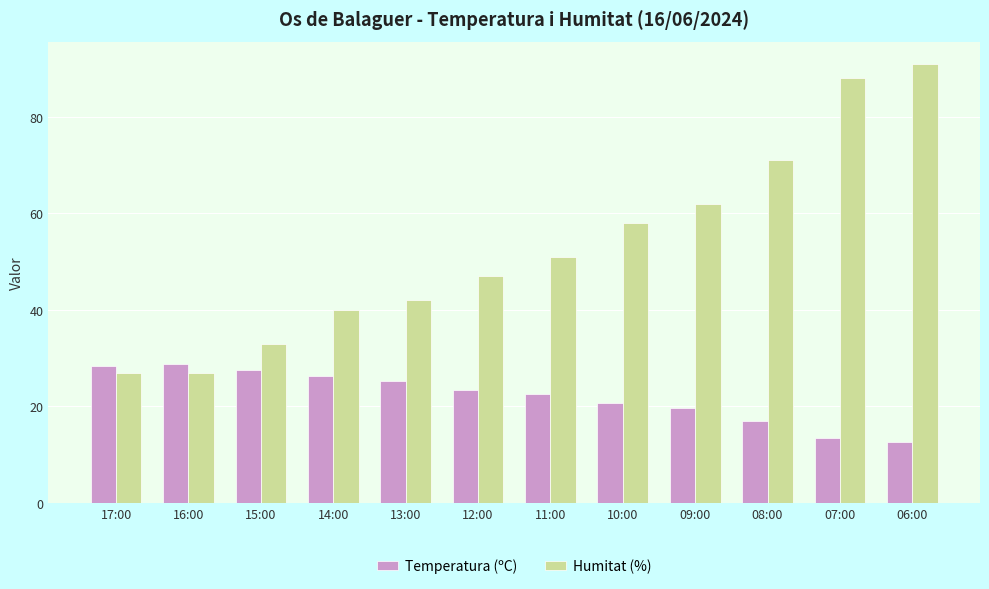

How many series are shown in this chart?

2